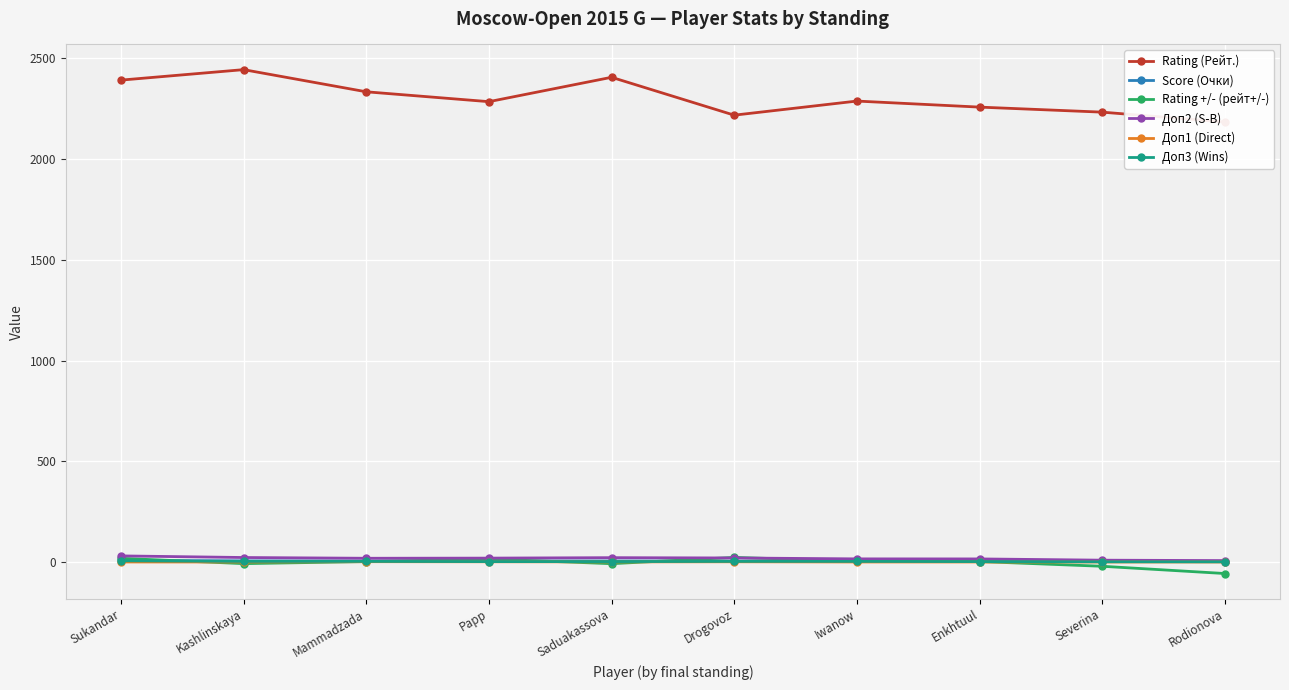

Is this an area chart (filled region under the line)?

No